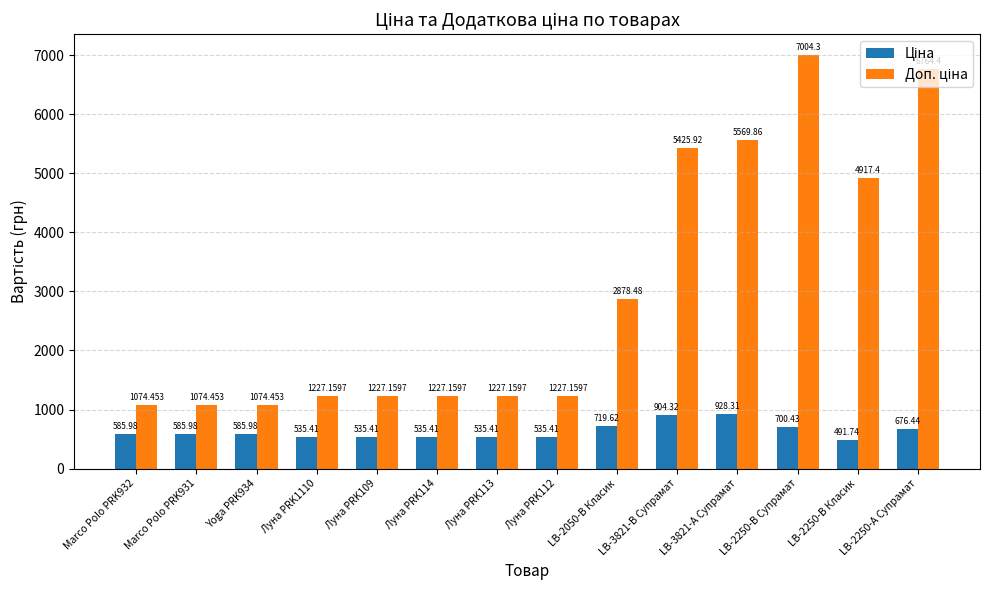

How many distinct data groups are displayed?

2